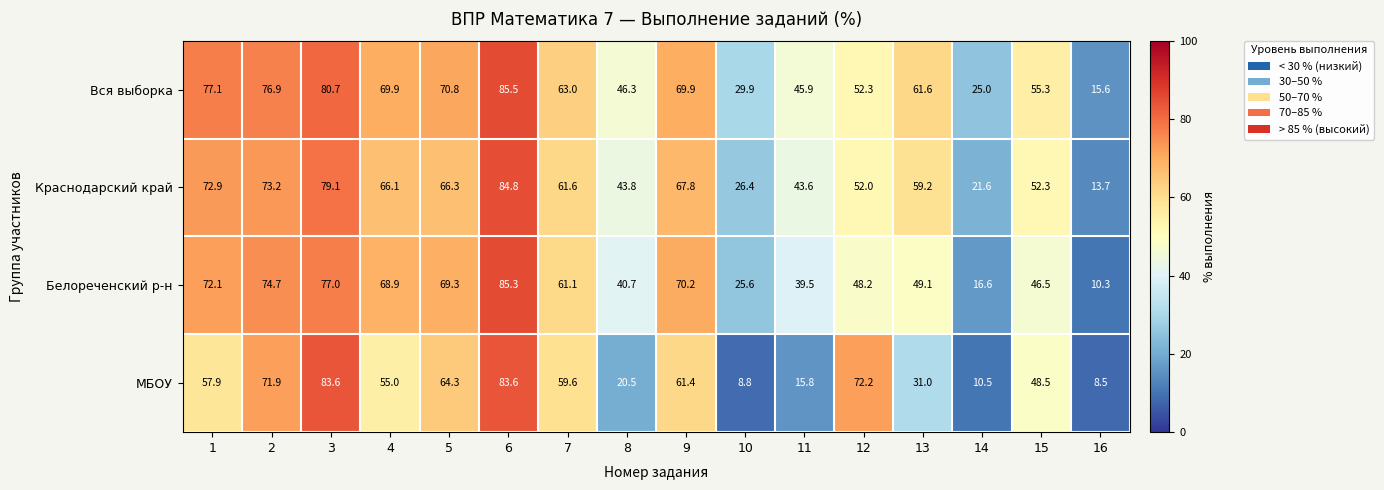

Between 1 and 11, which series saw the biggest shift?

МБОУ